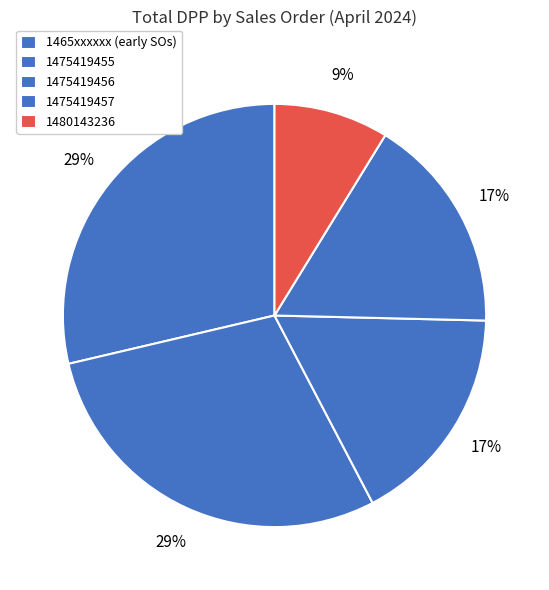

Does any single category account for the majority?

No